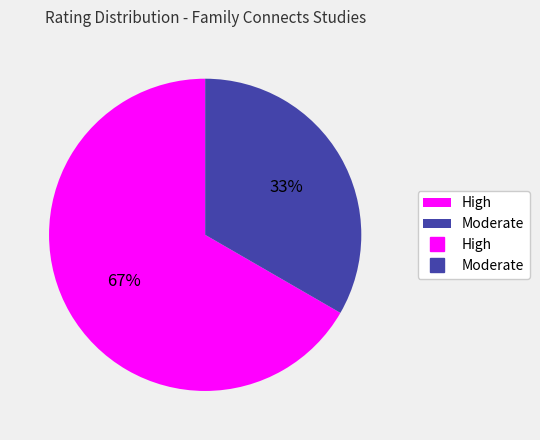

To the nearest percent, what is the average slice percentage?

50%